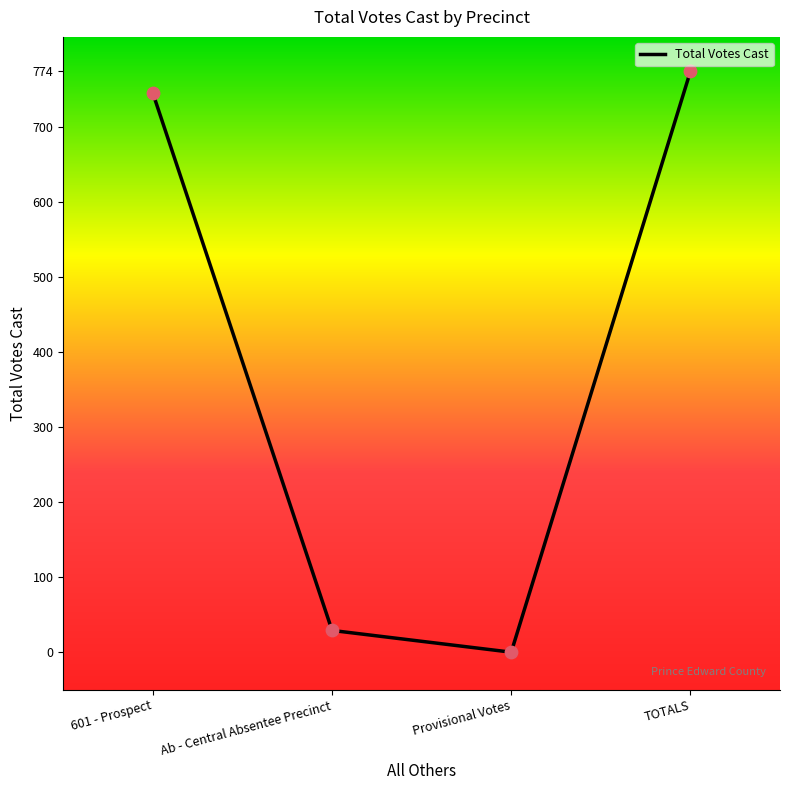

What is the change in value from Ab - Central Absentee Precinct to Provisional Votes?

-29